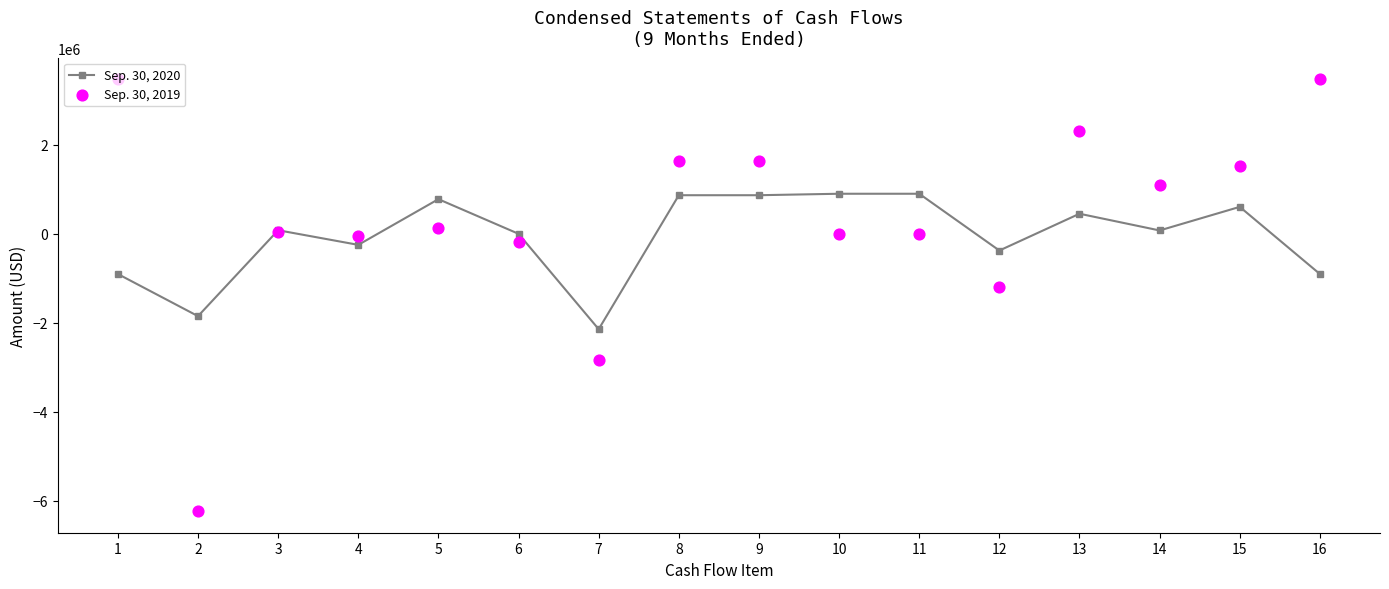

What is the total value across all series at 3?

112440